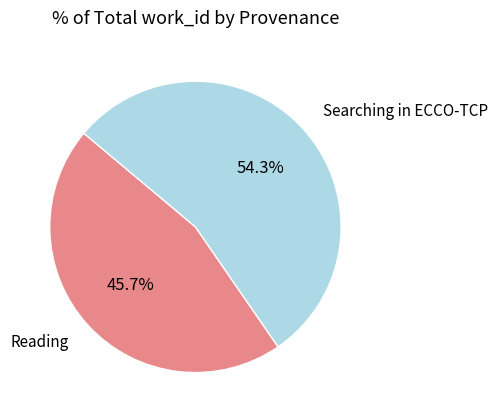

Approximately how many times larger is the value at Searching in ECCO-TCP compared to Reading?

1.2